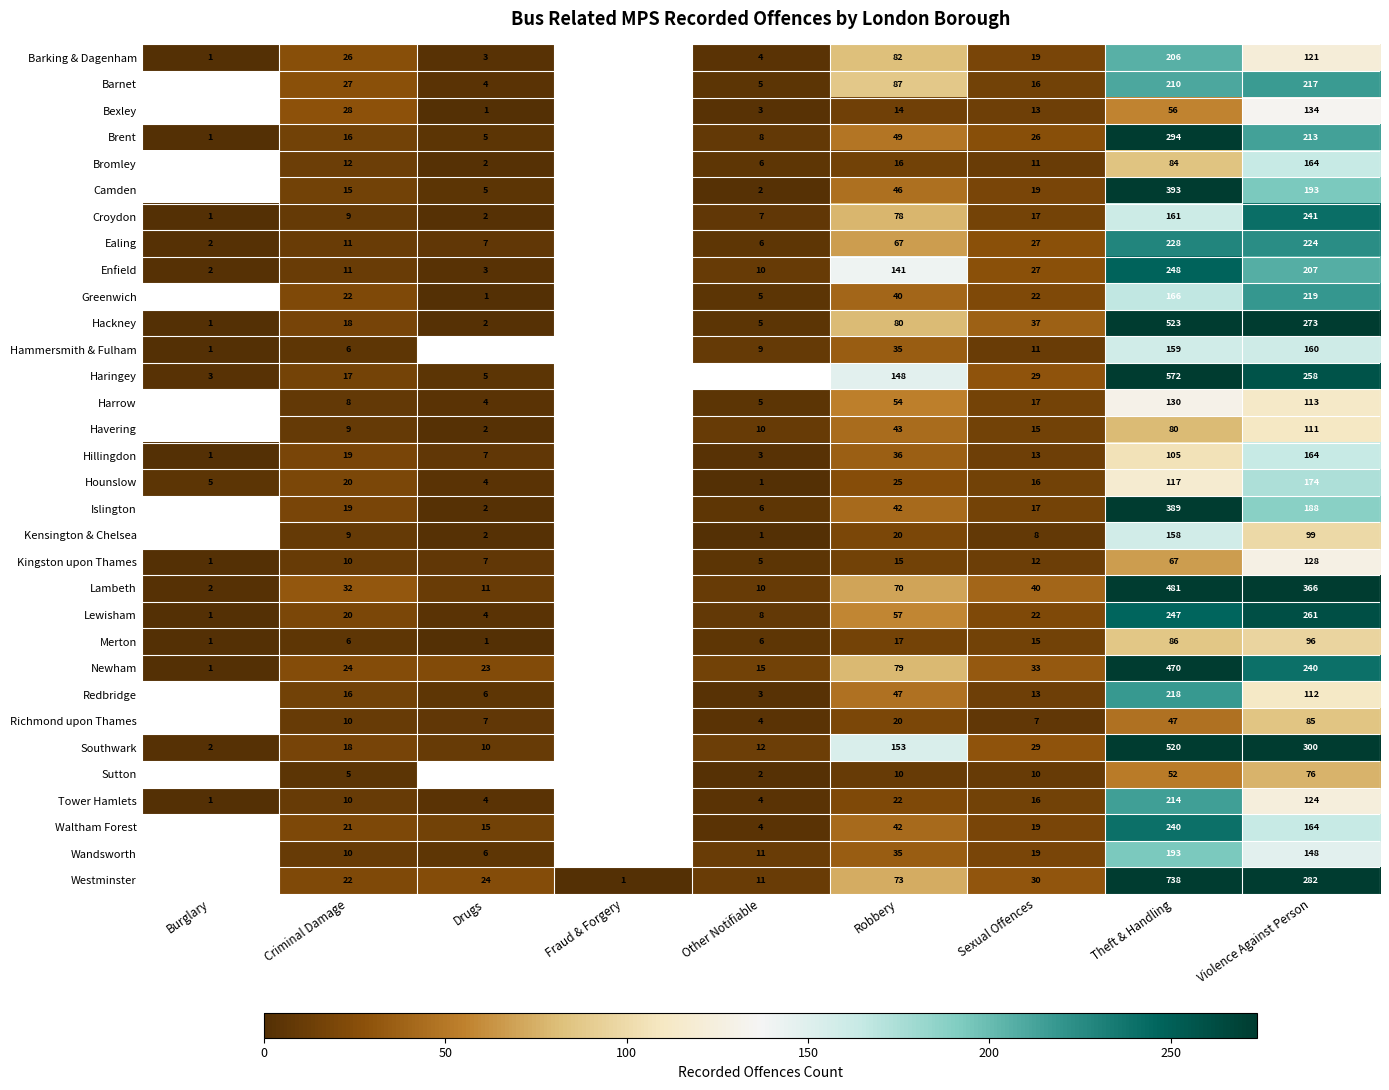

What is the difference between the highest and lowest values at Theft & Handling?

691